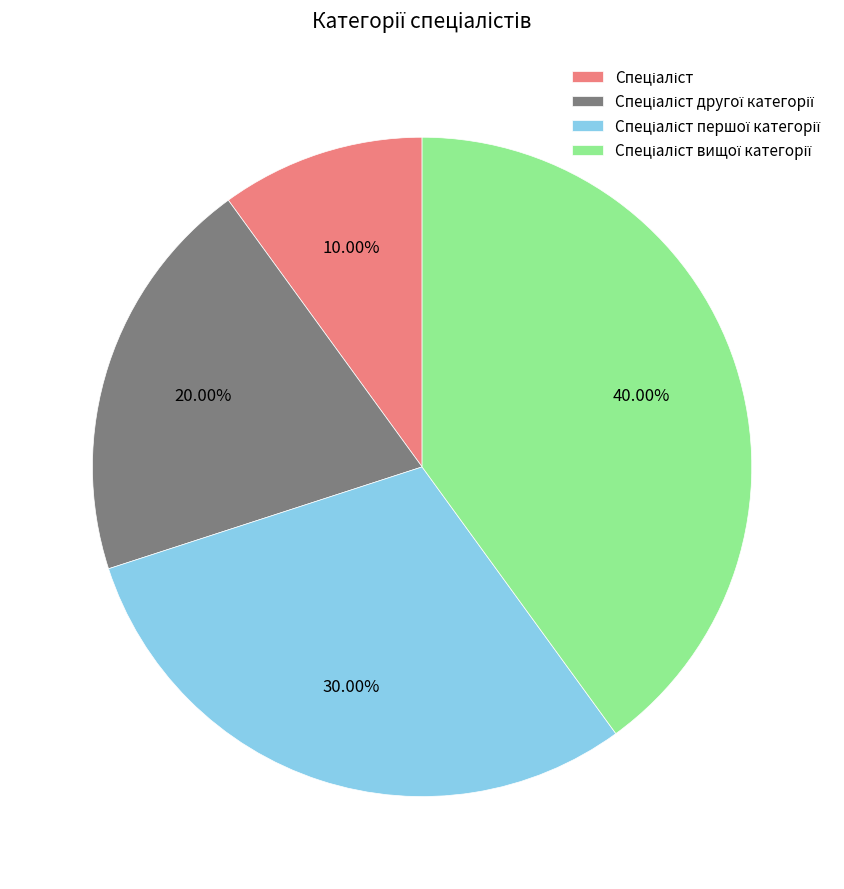

To the nearest percent, what is the average slice percentage?

25%